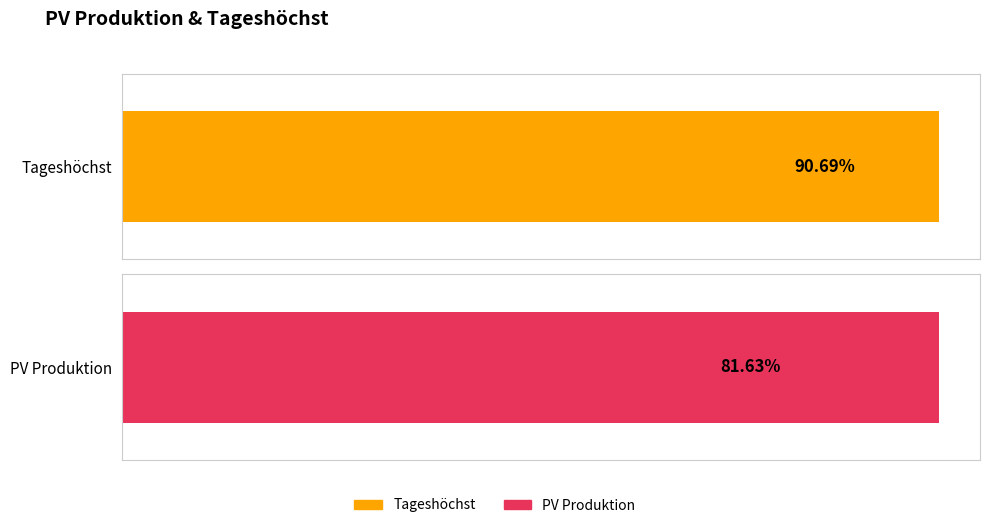

Does the chart contain any negative values?

No